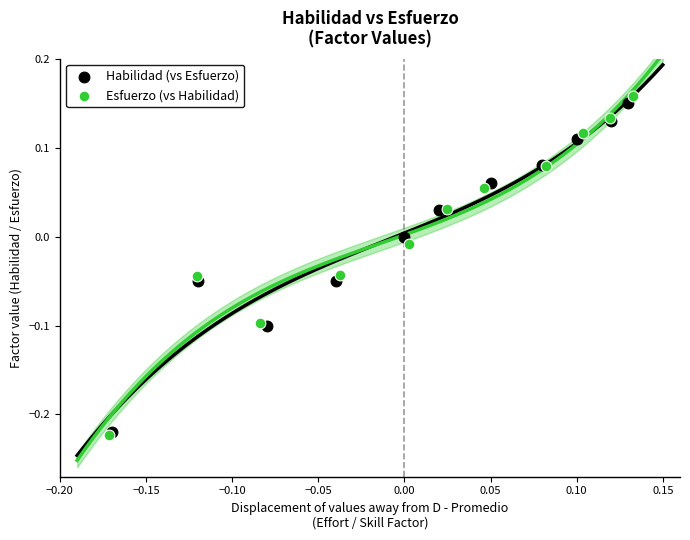

What are all the series names shown in the legend?

Habilidad (vs Esfuerzo), Esfuerzo (vs Habilidad)